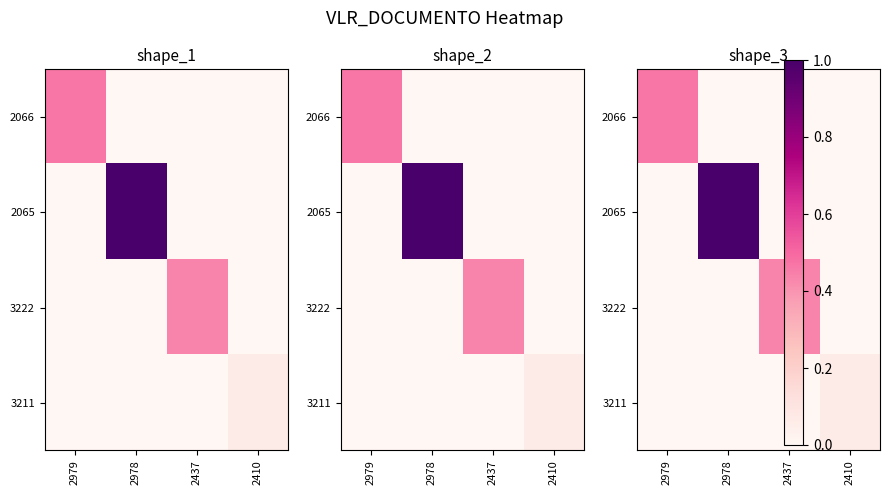

At which label does 2066 reach its minimum?

2978